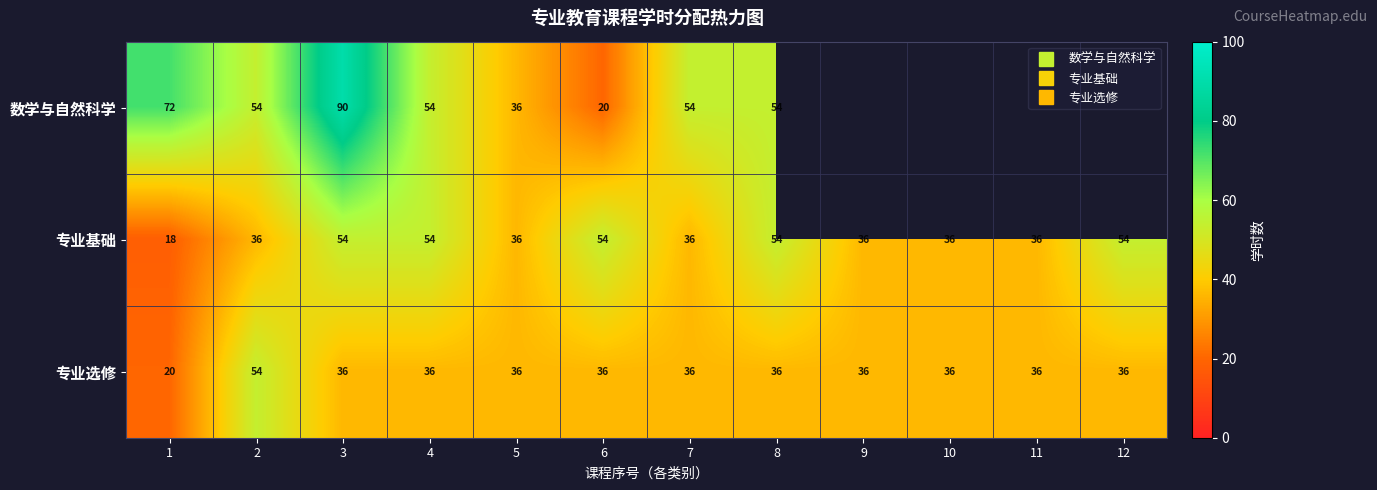

True or false: 数学与自然科学 has a value of 41.2 at 1.

False